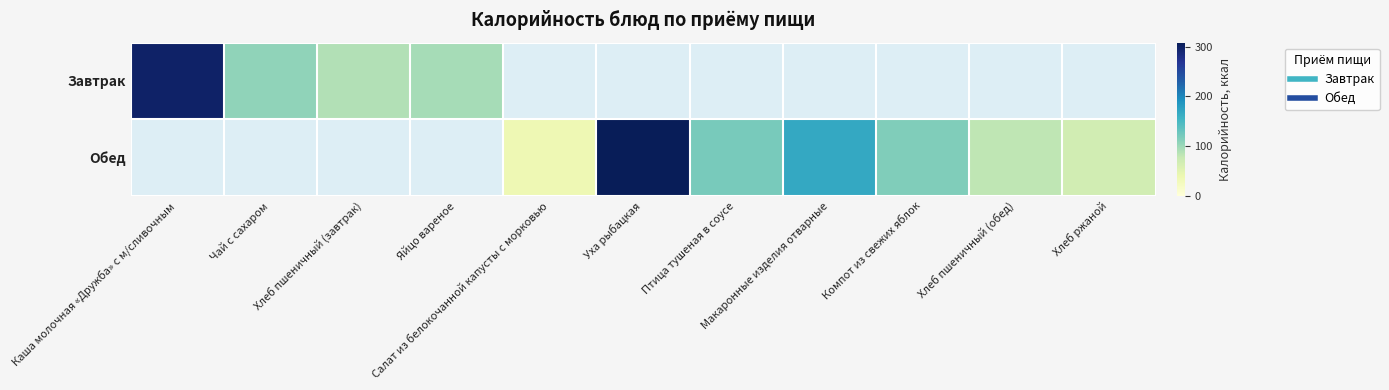

What is the minimum value shown in the chart?

36.0